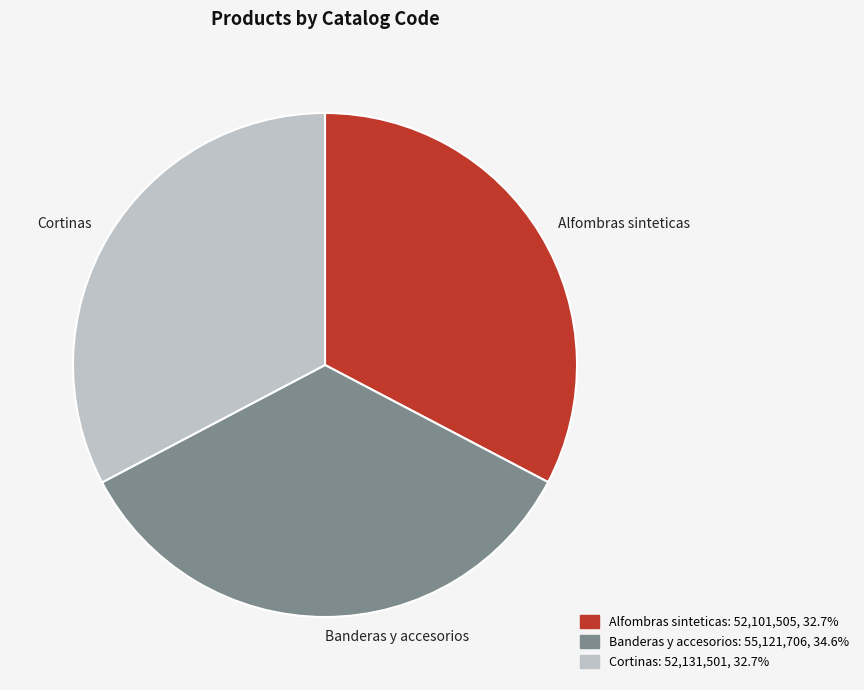

How many segments does this pie chart have?

3